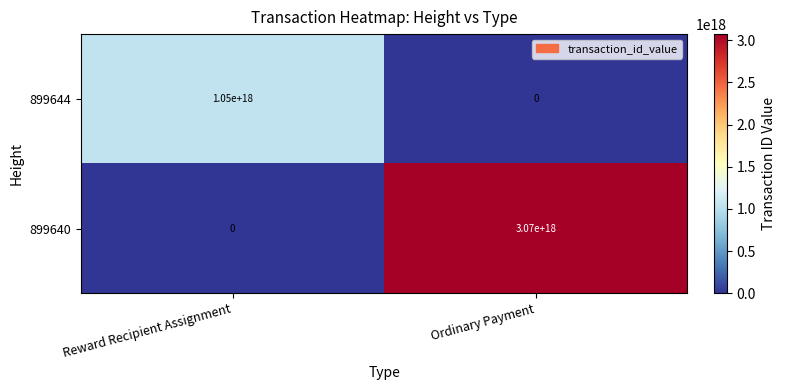

Which series has the largest total across all categories?

899640